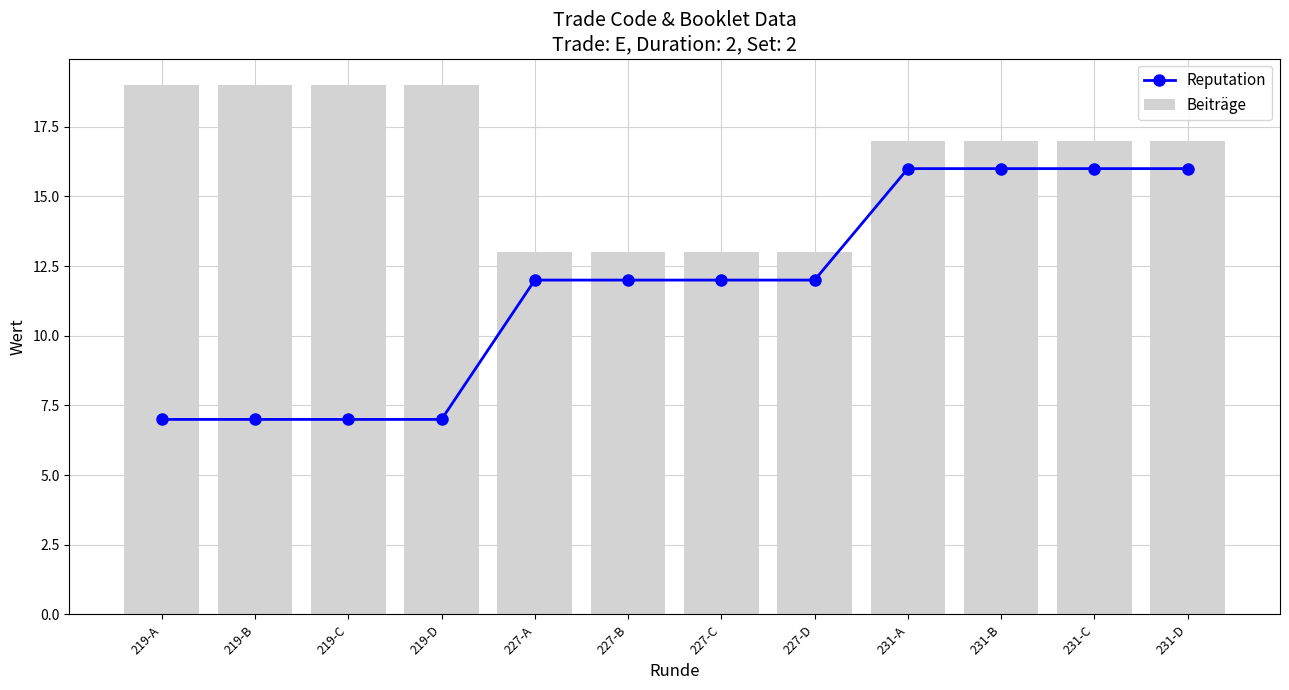

Reading left to right, list all the values displayed in this chart.

Reputation: 7	7	7	7	12	12	12	12	16	16	16	16
Beiträge: 19	19	19	19	13	13	13	13	17	17	17	17